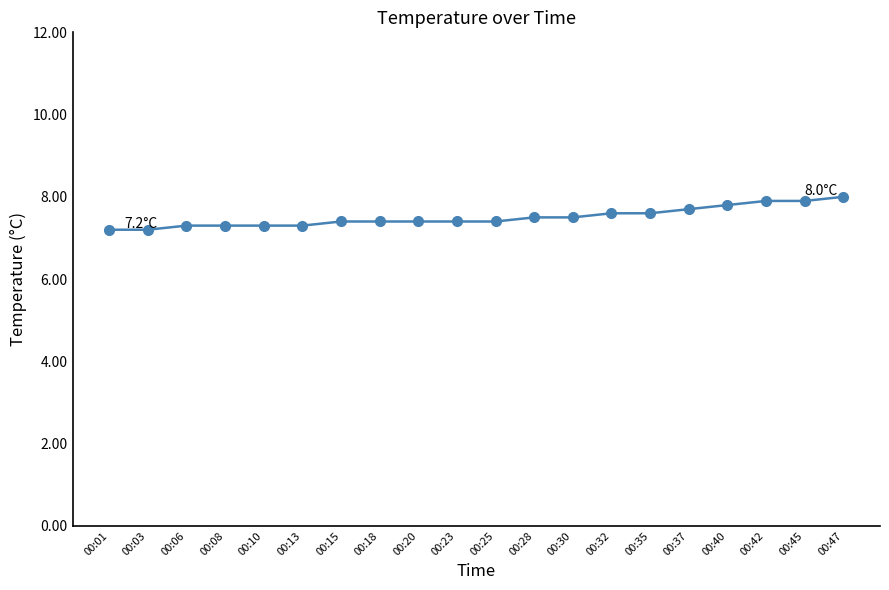

Reading left to right, extract all data points from this chart.

00:01=7.2	00:03=7.2	00:06=7.3	00:08=7.3	00:10=7.3	00:13=7.3	00:15=7.4	00:18=7.4	00:20=7.4	00:23=7.4	00:25=7.4	00:28=7.5	00:30=7.5	00:32=7.6	00:35=7.6	00:37=7.7	00:40=7.8	00:42=7.9	00:45=7.9	00:47=8.0